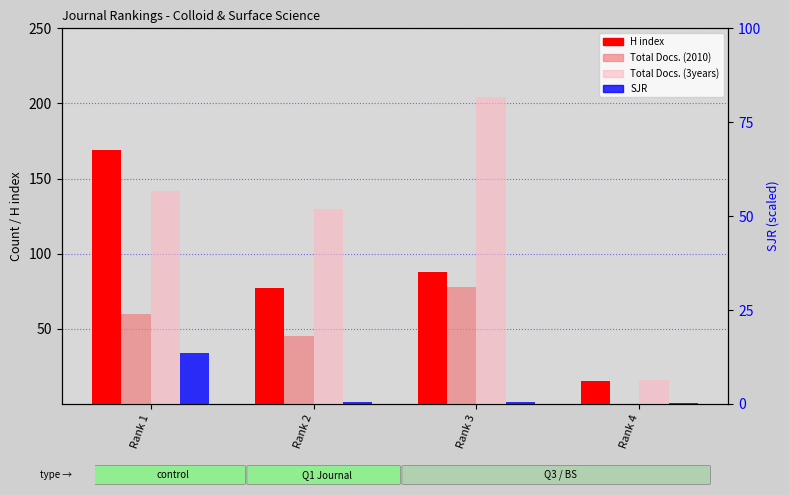

How many categories are shown in the chart?

4